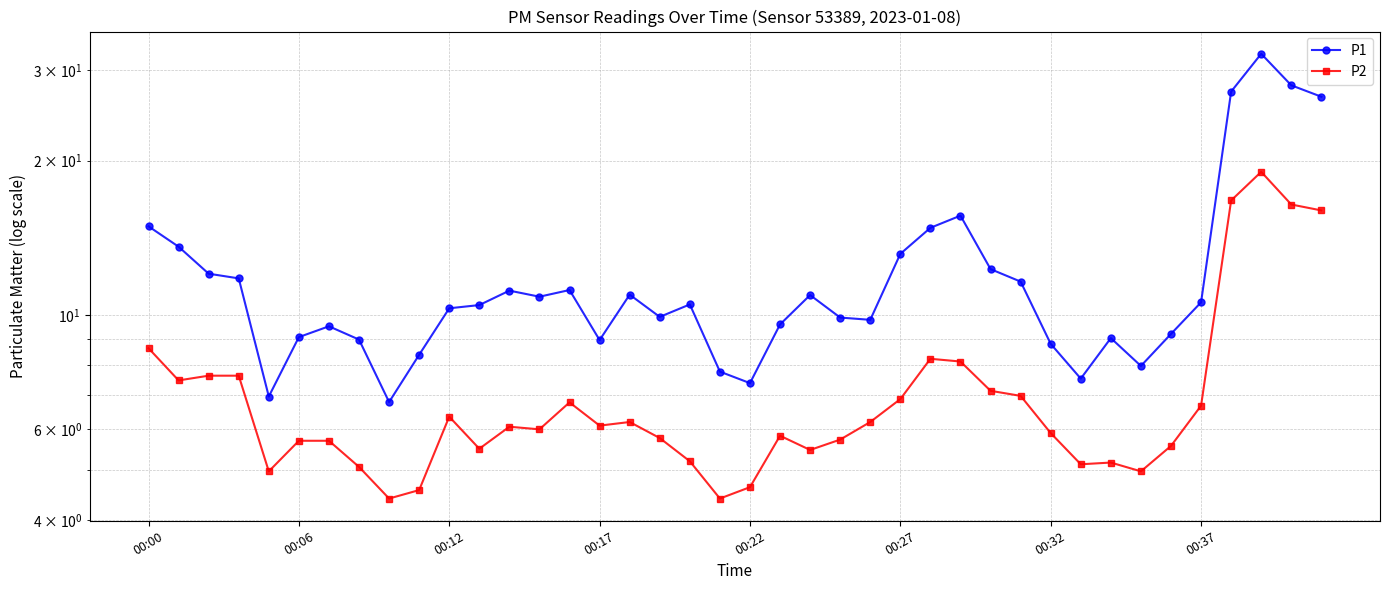

What are all the series names shown in the legend?

P1, P2